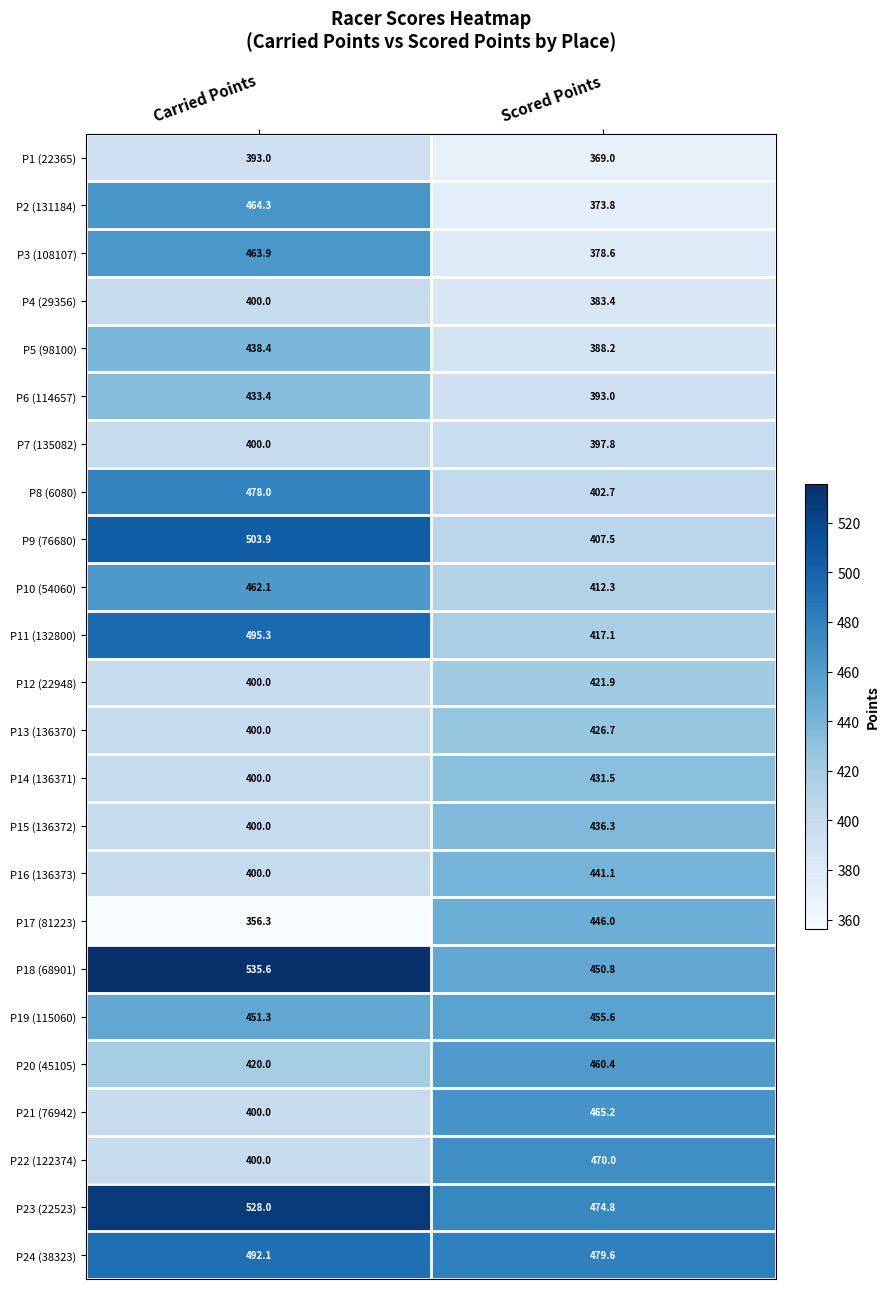

What is the sum of the P22 (122374) values at Scored Points and Carried Points?

870.0